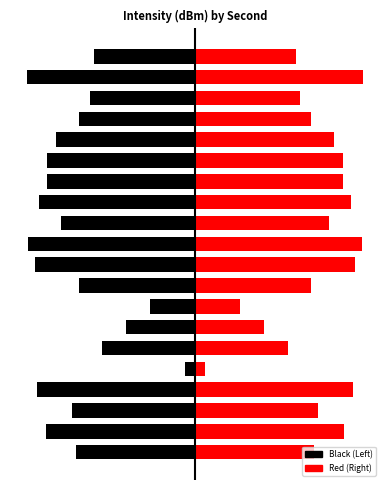

What are all the series names shown in the legend?

Black (Left), Red (Right)